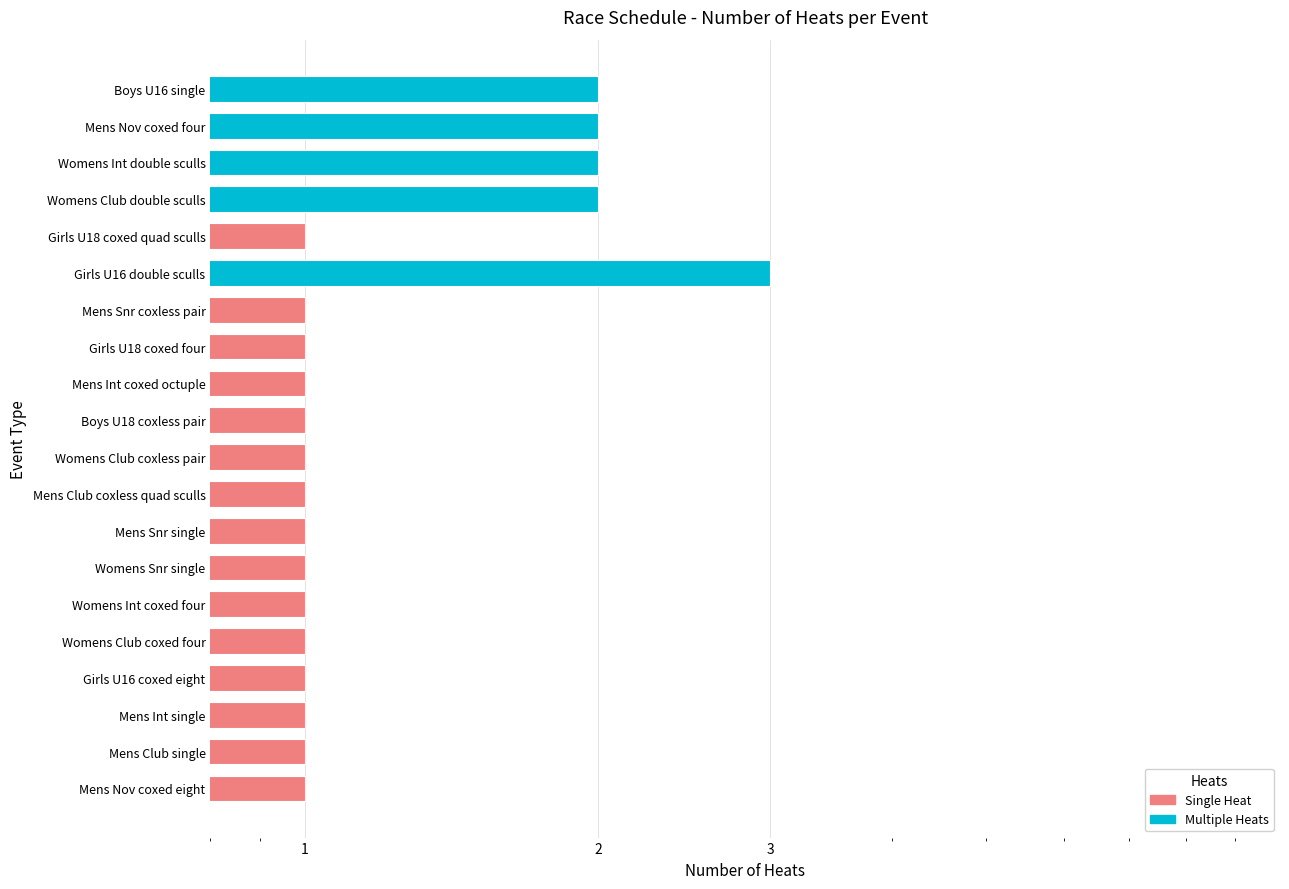

Reading right to left, what are all the values shown in this chart?

Mens Nov coxed eight=1	Mens Club single=1	Mens Int single=1	Girls U16 coxed eight=1	Womens Club coxed four=1	Womens Int coxed four=1	Womens Snr single=1	Mens Snr single=1	Mens Club coxless quad sculls=1	Womens Club coxless pair=1	Boys U18 coxless pair=1	Mens Int coxed octuple=1	Girls U18 coxed four=1	Mens Snr coxless pair=1	Girls U16 double sculls=3	Girls U18 coxed quad sculls=1	Womens Club double sculls=2	Womens Int double sculls=2	Mens Nov coxed four=2	Boys U16 single=2